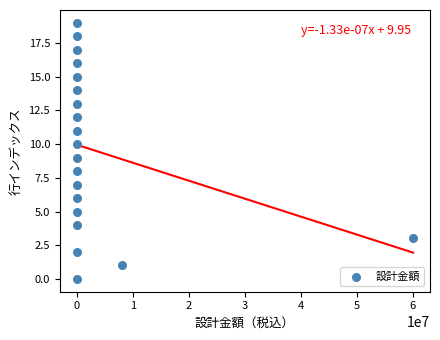

What is the range of Y values (max minus min)?

19